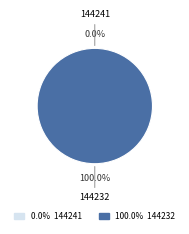

To the nearest percent, what is the average slice percentage?

50%